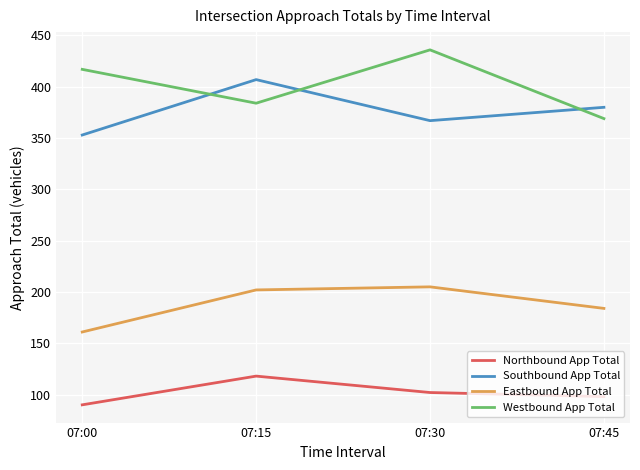

In Southbound App Total, how many points are lower than both neighbors (excluding endpoints)?

1